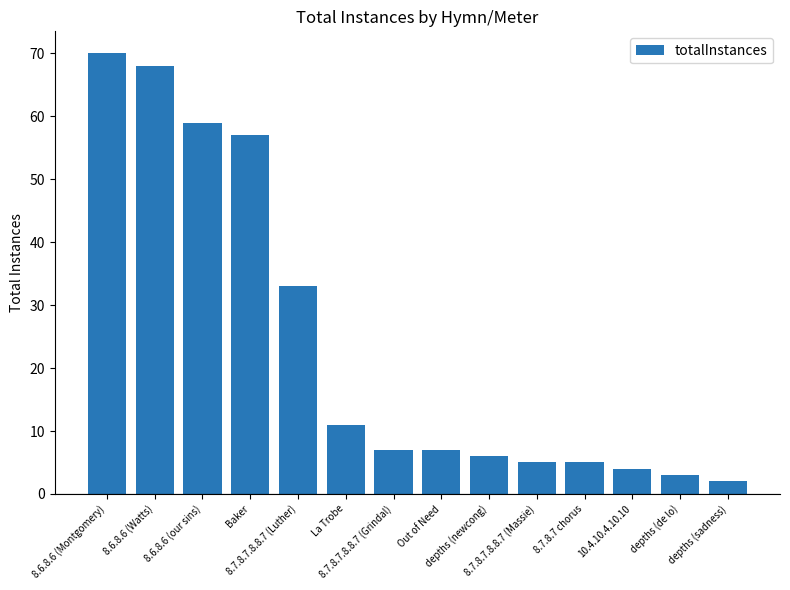

At which label is the value closest to 36?

8.7.8.7.8.8.7 (Luther)